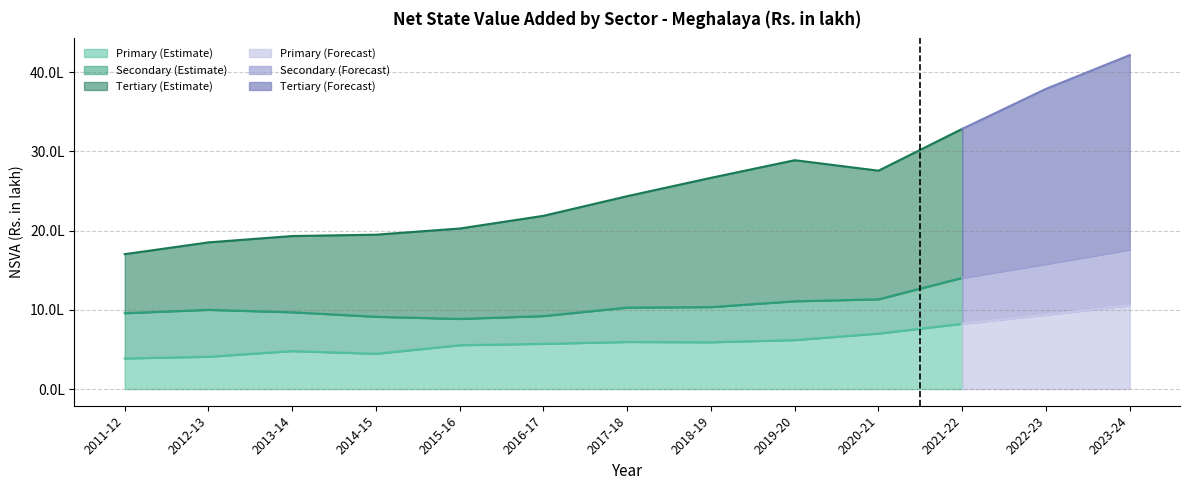

How many lines are shown in the chart?

3